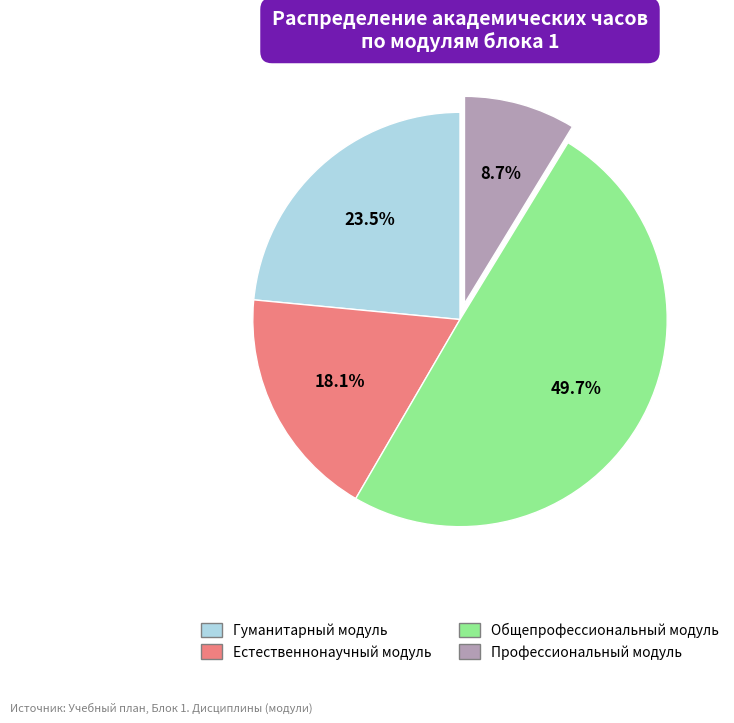

The Профессиональный модуль slice represents 1% of the pie. True or false?

False